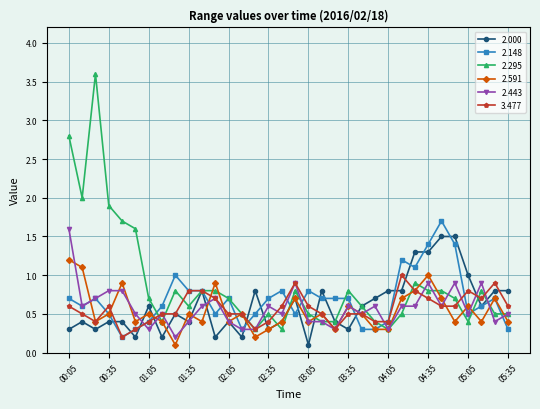

At how many categories does at least one series exceed 0?

34